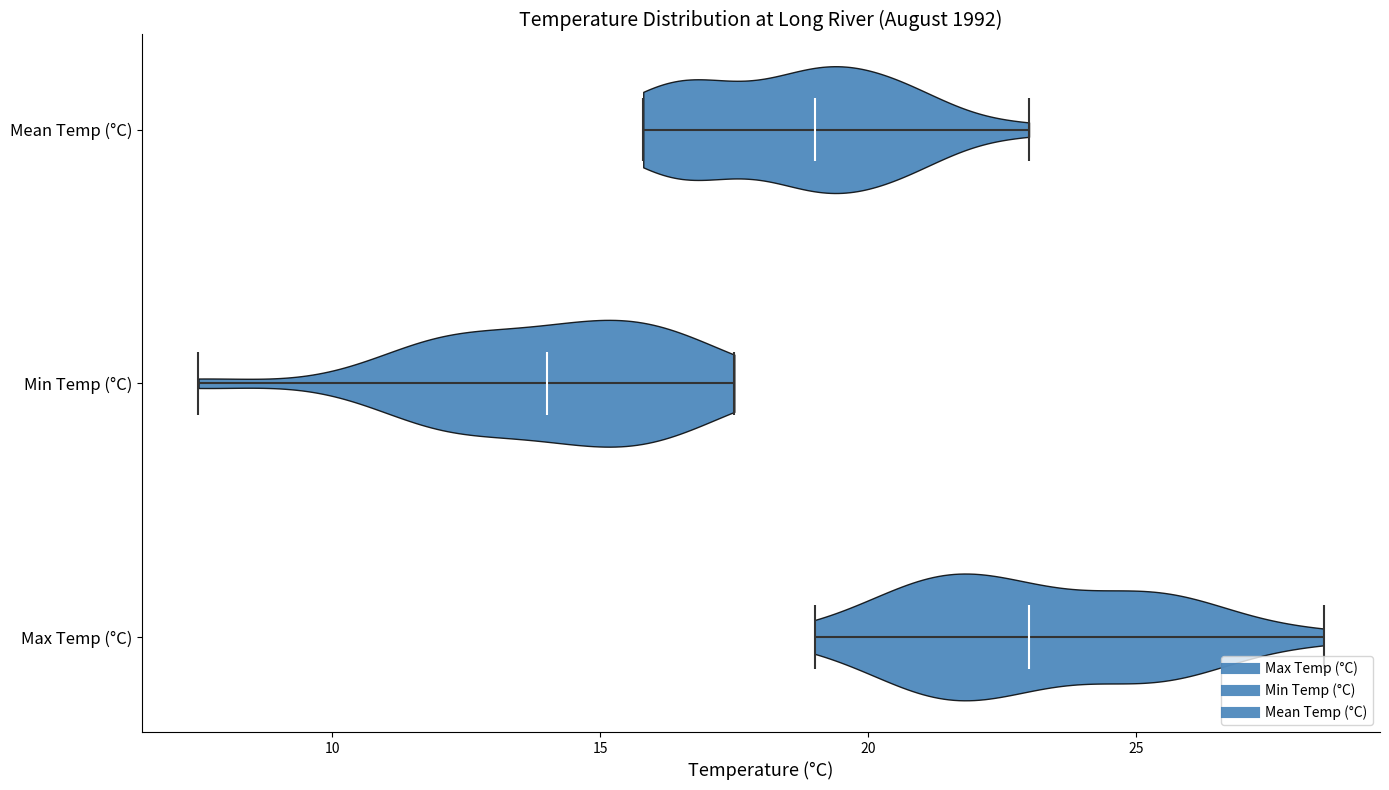

Where does the median line of the violin for Max Temp (°C) sit on the x-axis? The values are not printed on the chart, so give them approximately, as read against the axis.

23.0